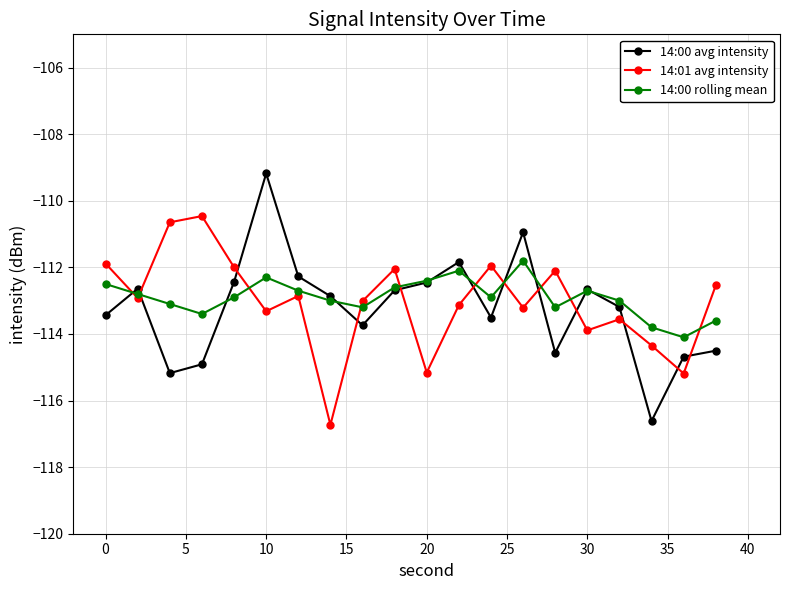

What is the average value of the 14:00 rolling mean series?

-112.9